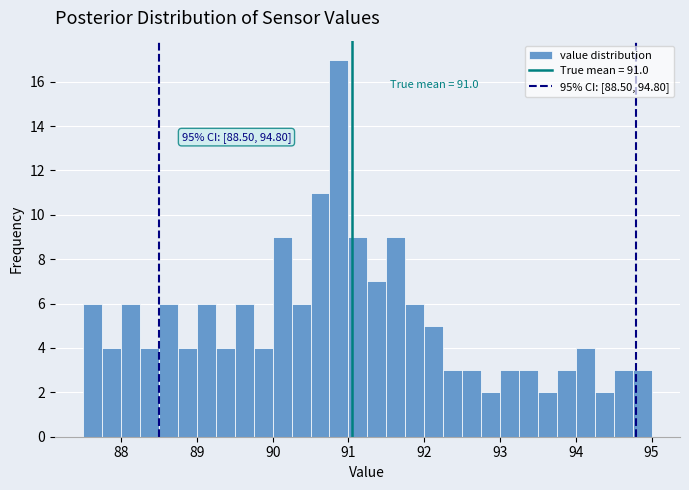

Around what value on the x-axis is the tallest bar? Give the approximate position of its centre, as read against the axis.

90.9